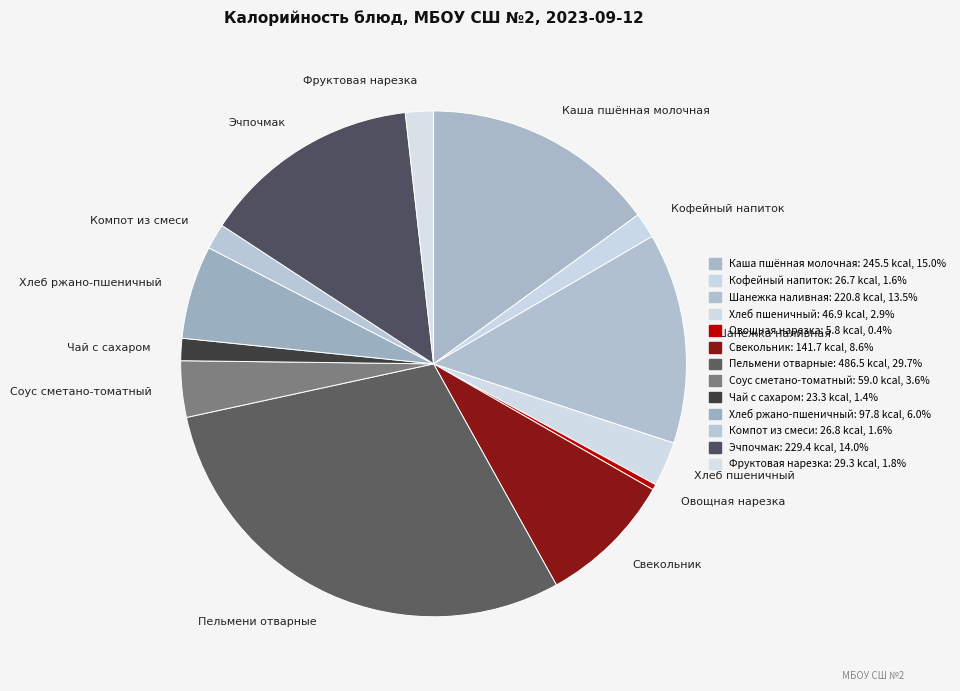

Do Хлеб пшеничный and Каша пшённая молочная together represent more than half of the pie?

No